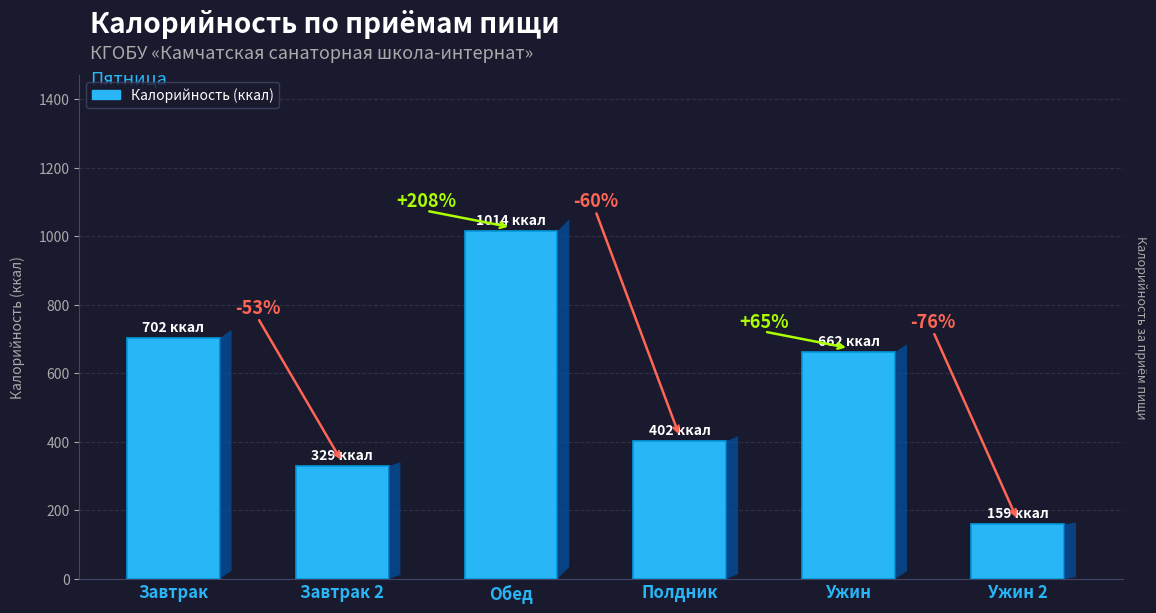

How many bars are there in total?

6